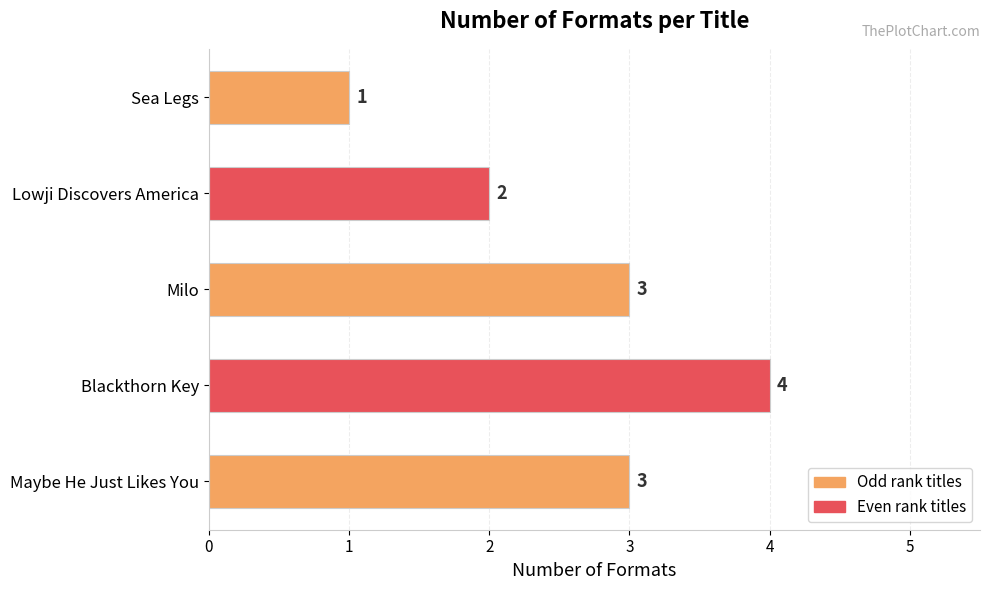

At which category does the chart reach its minimum across all series?

Sea Legs